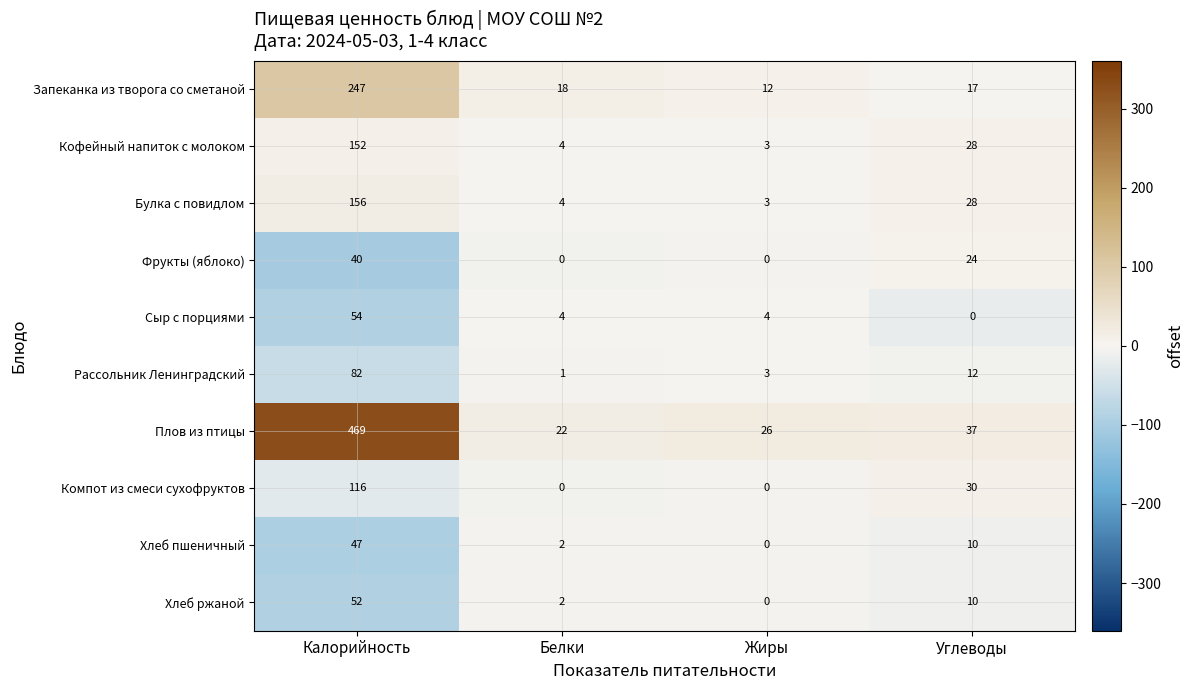

What is the average value of the Хлеб ржаной series?

16